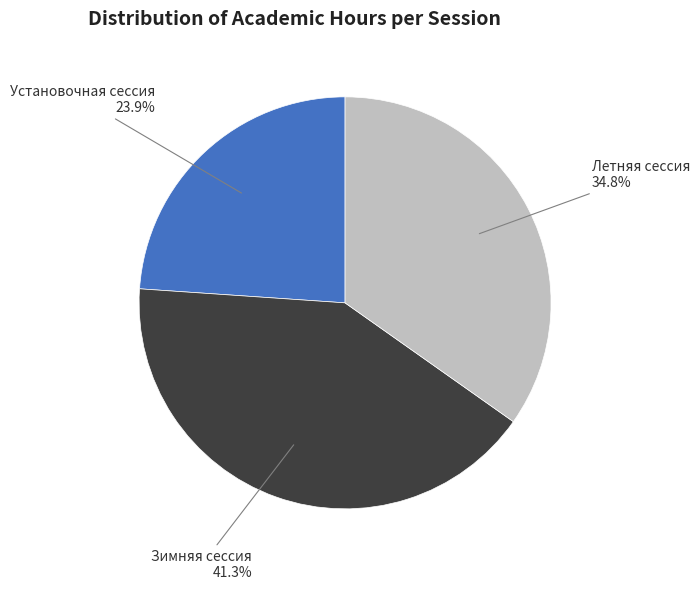

What is the largest slice in the pie chart?

Зимняя сессия